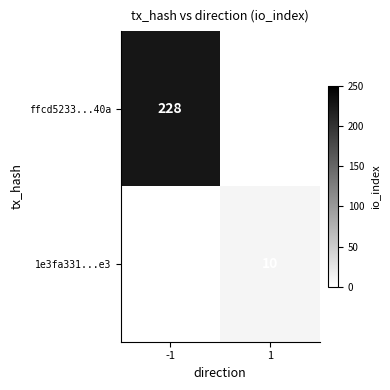

Which label corresponds to the largest value in the chart?

-1